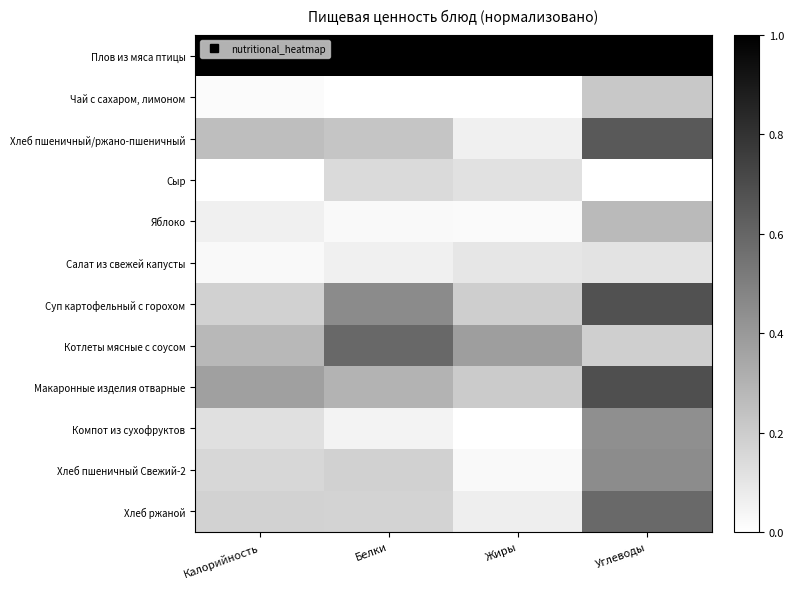

Reading left to right, transcribe all the data shown in this chart.

Плов из мяса птицы: Калорийность=1.0	Белки=1.0	Жиры=1.0	Углеводы=1.0
Чай с сахаром, лимоном: Калорийность=0.0	Белки=0.0	Жиры=0.0	Углеводы=0.2
Хлеб пшеничный/ржано-пшеничный: Калорийность=0.3	Белки=0.2	Жиры=0.1	Углеводы=0.7
Сыр: Калорийность=0.0	Белки=0.1	Жиры=0.1	Углеводы=0.0
Яблоко: Калорийность=0.1	Белки=0.0	Жиры=0.0	Углеводы=0.3
Салат из свежей капусты: Калорийность=0.0	Белки=0.1	Жиры=0.1	Углеводы=0.1
Суп картофельный с горохом: Калорийность=0.2	Белки=0.5	Жиры=0.2	Углеводы=0.7
Котлеты мясные с соусом: Калорийность=0.3	Белки=0.6	Жиры=0.4	Углеводы=0.2
Макаронные изделия отварные: Калорийность=0.4	Белки=0.3	Жиры=0.2	Углеводы=0.7
Компот из сухофруктов: Калорийность=0.1	Белки=0.0	Жиры=0.0	Углеводы=0.4
Хлеб пшеничный Свежий-2: Калорийность=0.2	Белки=0.2	Жиры=0.0	Углеводы=0.5
Хлеб ржаной: Калорийность=0.2	Белки=0.2	Жиры=0.1	Углеводы=0.6